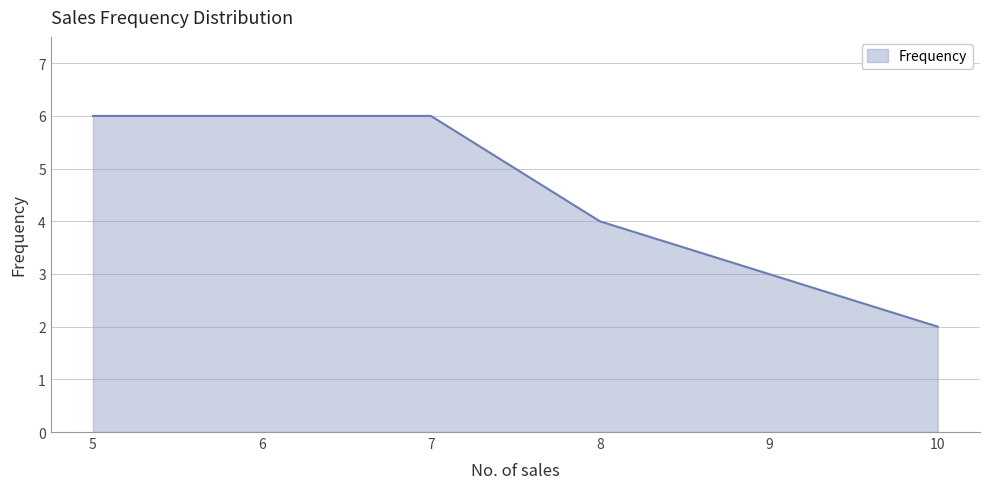

Reading right to left, what are all the values shown in this chart?

2	3	4	6	6	6